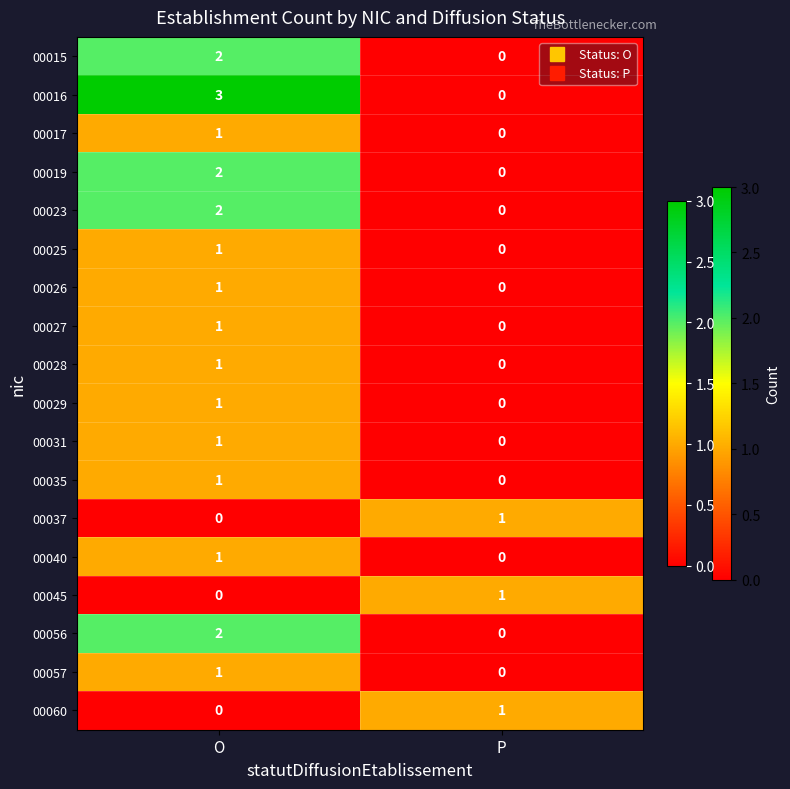

Which series has the largest total across all categories?

00016